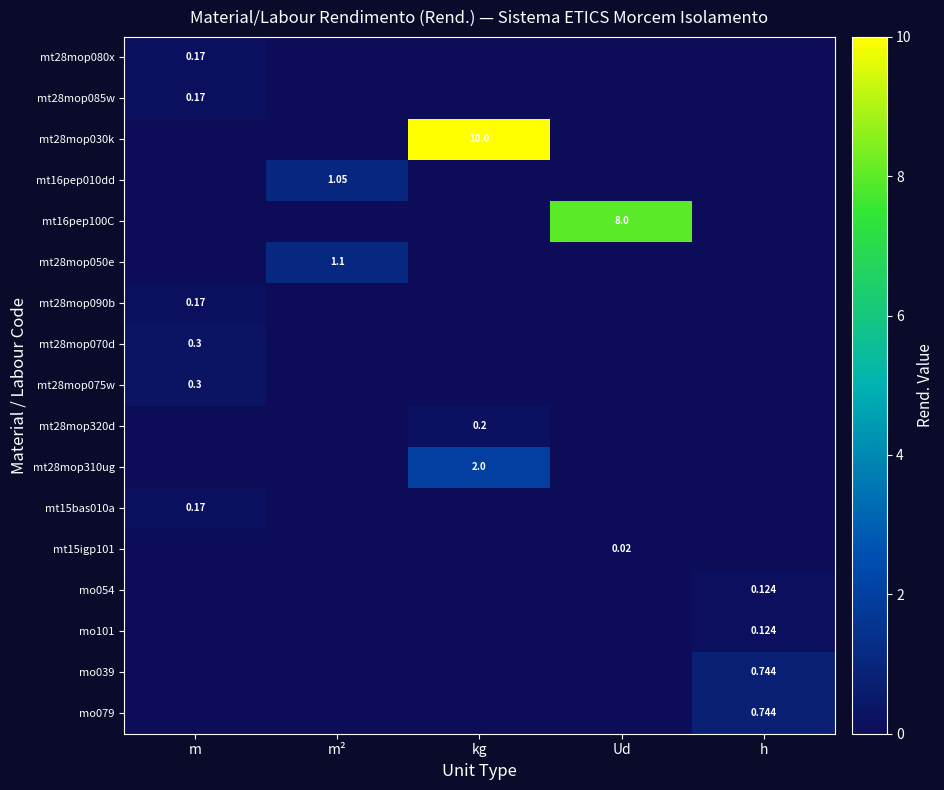

What is the greatest value displayed?

10.0